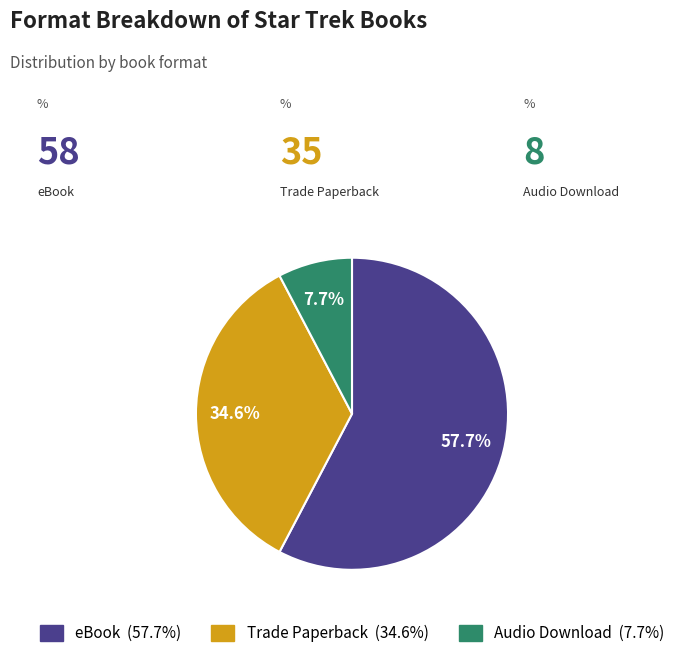

Is there a majority slice in this chart?

Yes